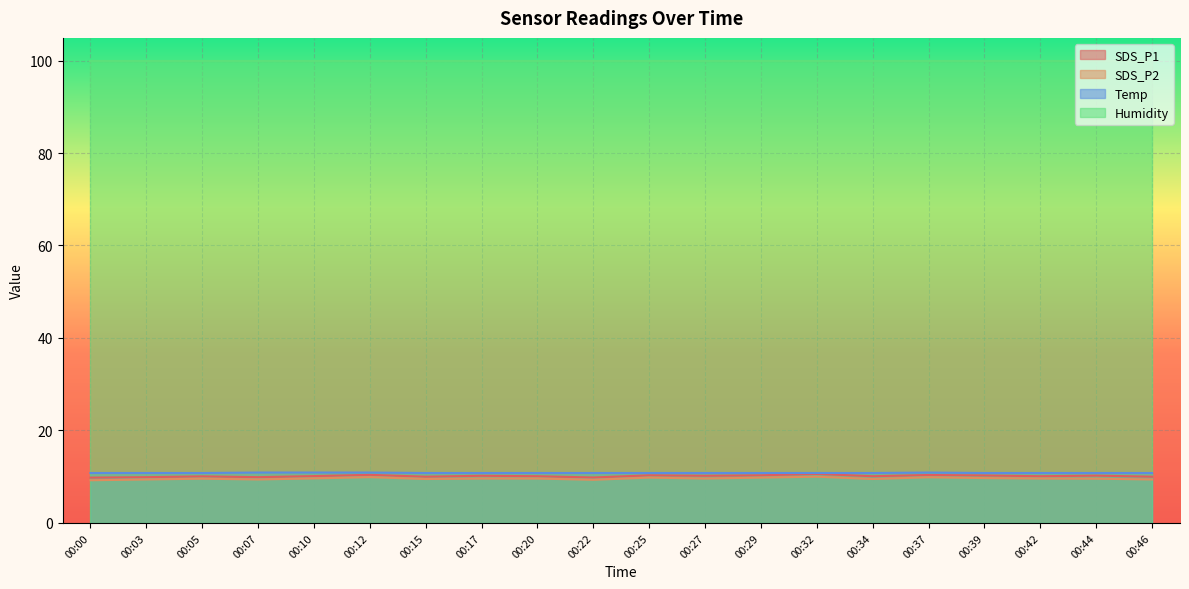

List the labels in order of Temp value, largest first.

00:07, 00:10, 00:12, 00:37, 00:00, 00:03, 00:05, 00:15, 00:17, 00:20, 00:22, 00:25, 00:27, 00:29, 00:32, 00:34, 00:39, 00:42, 00:44, 00:46